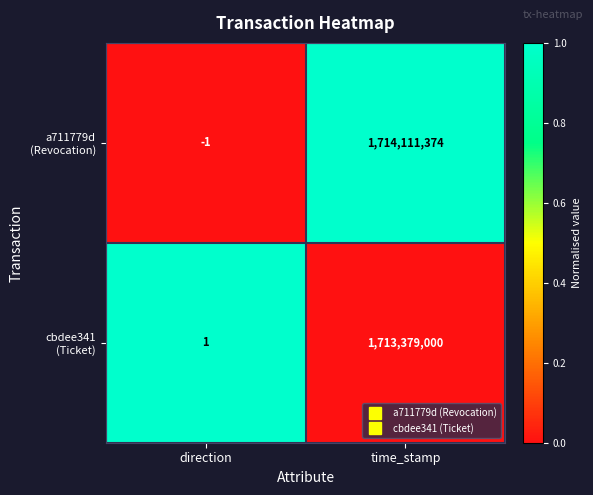

Which label corresponds to the largest value in the chart?

time_stamp